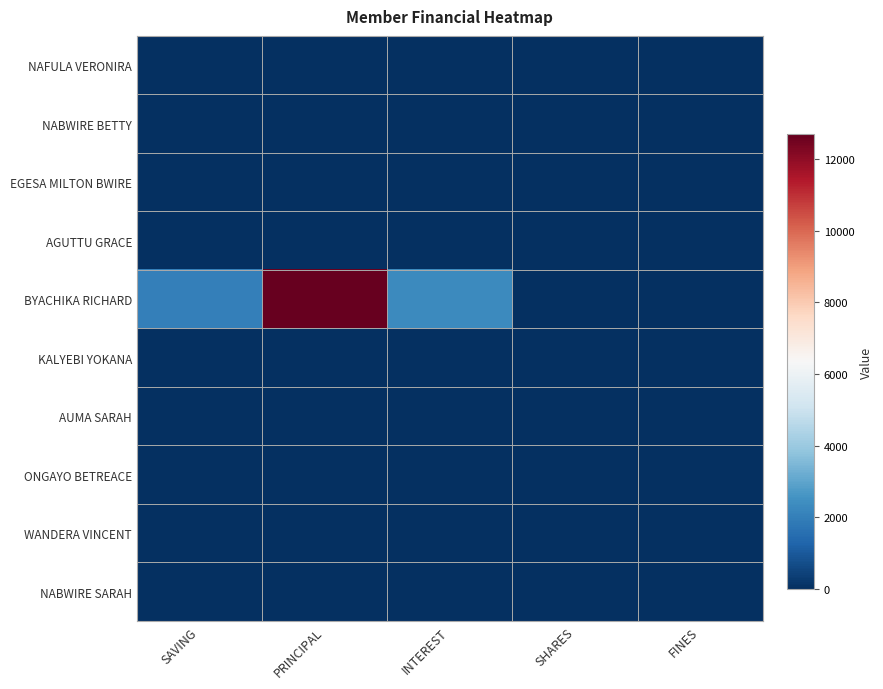

Reading left to right, list all the values displayed in this chart.

NAFULA VERONIRA: SAVING=0	PRINCIPAL=0	INTEREST=0	SHARES=0	FINES=0
NABWIRE BETTY: SAVING=0	PRINCIPAL=0	INTEREST=0	SHARES=0	FINES=0
EGESA MILTON BWIRE: SAVING=0	PRINCIPAL=0	INTEREST=0	SHARES=0	FINES=0
AGUTTU GRACE: SAVING=0	PRINCIPAL=0	INTEREST=0	SHARES=0	FINES=0
BYACHIKA RICHARD: SAVING=2000	PRINCIPAL=12700	INTEREST=2300	SHARES=0	FINES=0
KALYEBI YOKANA: SAVING=0	PRINCIPAL=0	INTEREST=0	SHARES=0	FINES=0
AUMA SARAH: SAVING=0	PRINCIPAL=0	INTEREST=0	SHARES=0	FINES=0
ONGAYO BETREACE: SAVING=0	PRINCIPAL=0	INTEREST=0	SHARES=0	FINES=0
WANDERA VINCENT: SAVING=0	PRINCIPAL=0	INTEREST=0	SHARES=0	FINES=0
NABWIRE SARAH: SAVING=0	PRINCIPAL=0	INTEREST=0	SHARES=0	FINES=0